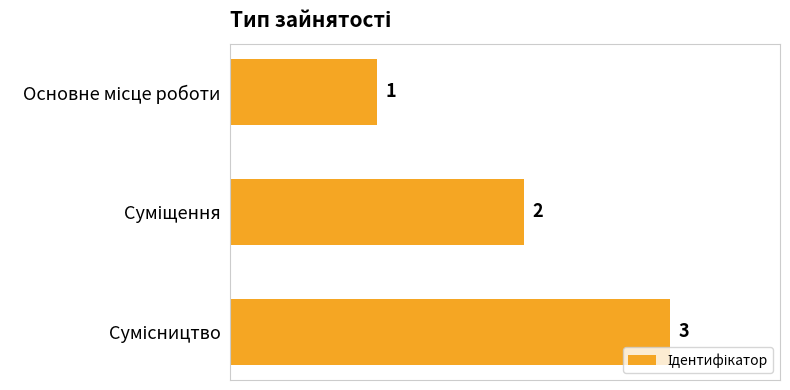

What is the sum of all values?

6